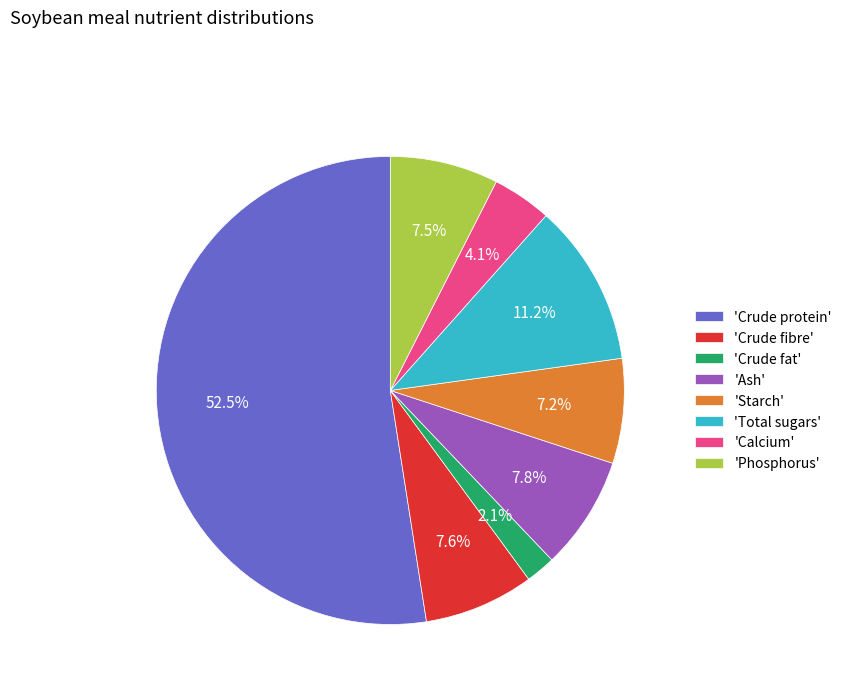

How much of the chart is everything except 'Calcium'?

95.9%